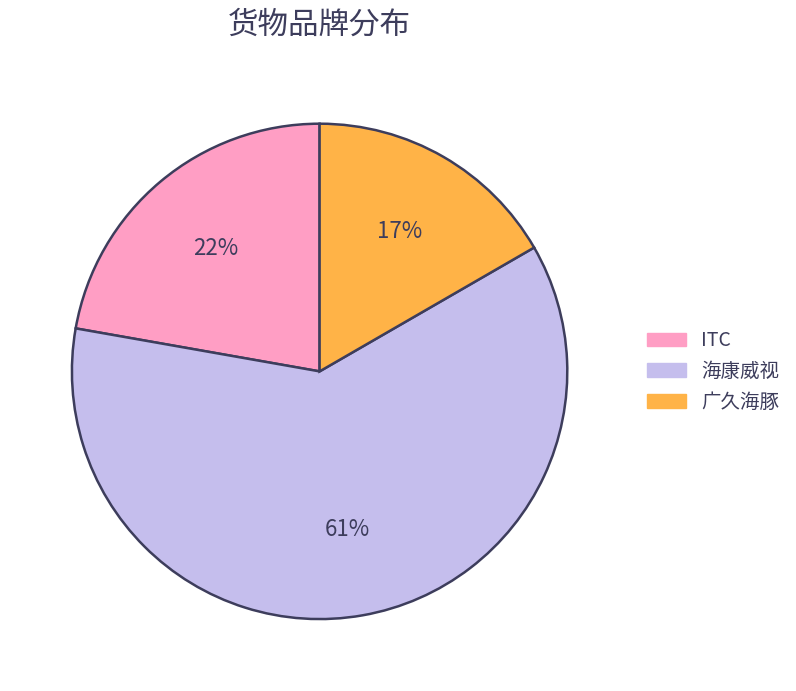

How many slices are in this pie chart?

3